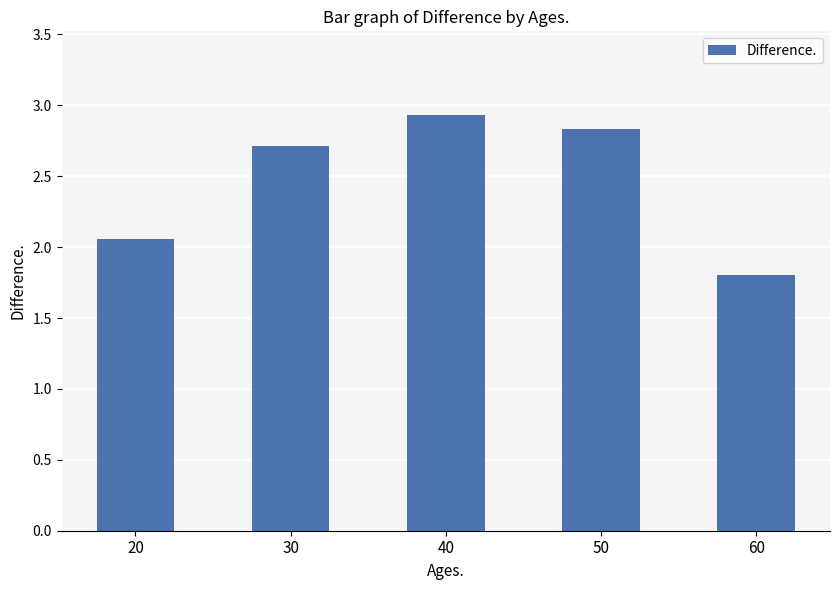

What is the smallest value displayed?

1.8